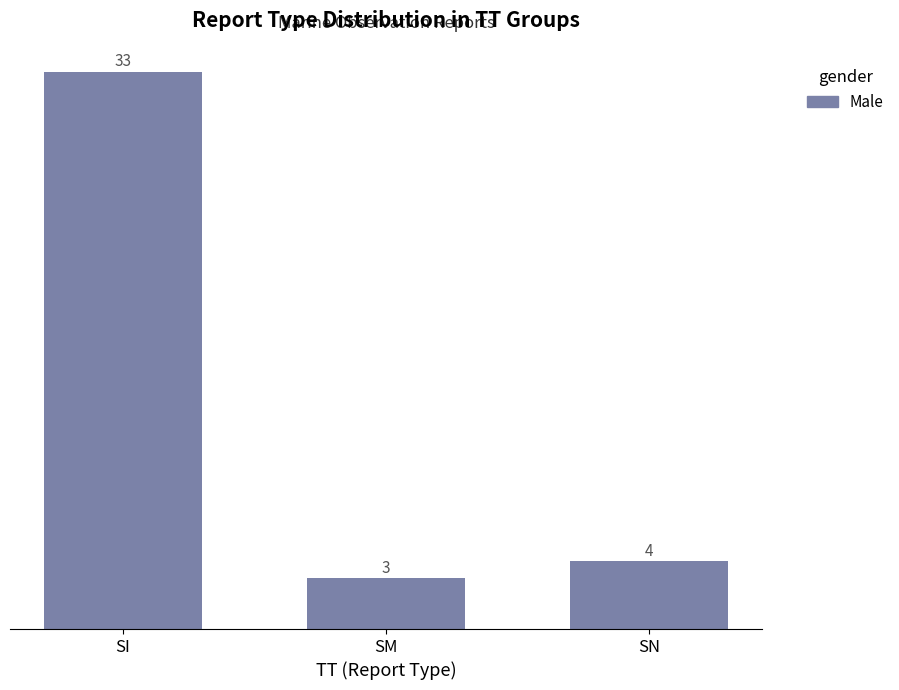

Reading left to right, list all the values displayed in this chart.

SI=33	SM=3	SN=4